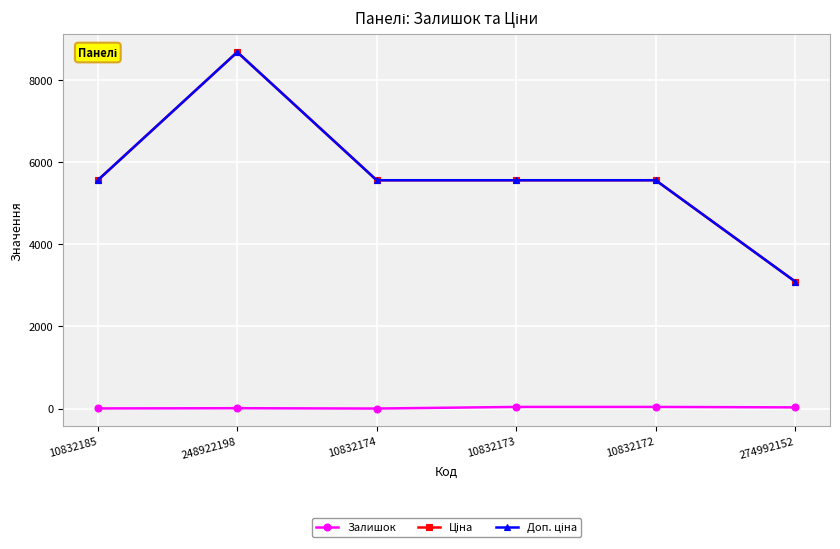

True or false: Залишок has more than 0 points higher than both neighbors.

True